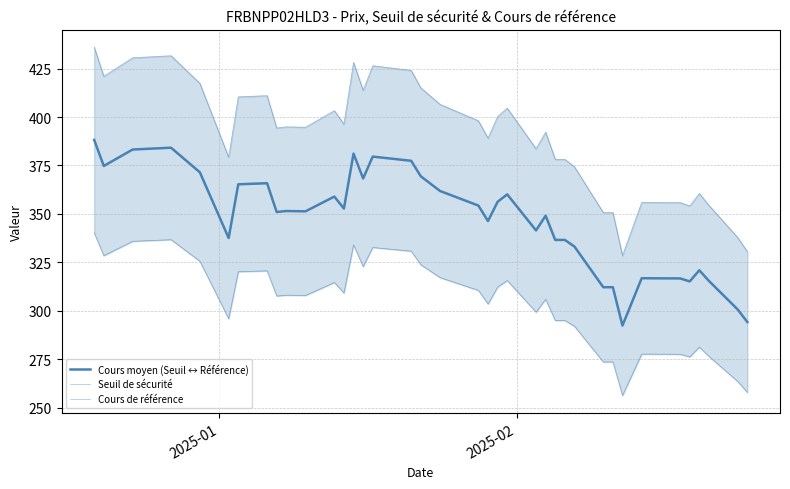

True or false: Seuil de sécurité has more than 0 points higher than both neighbors.

True